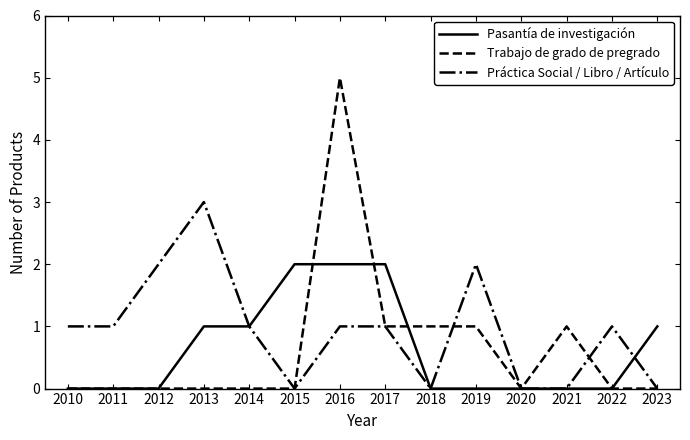

The value of Trabajo de grado de pregrado at 2013 is 0. True or false?

True